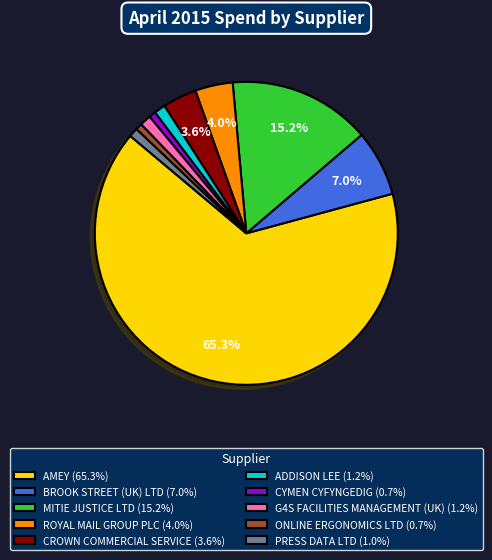

Which category has the biggest portion of the pie?

AMEY